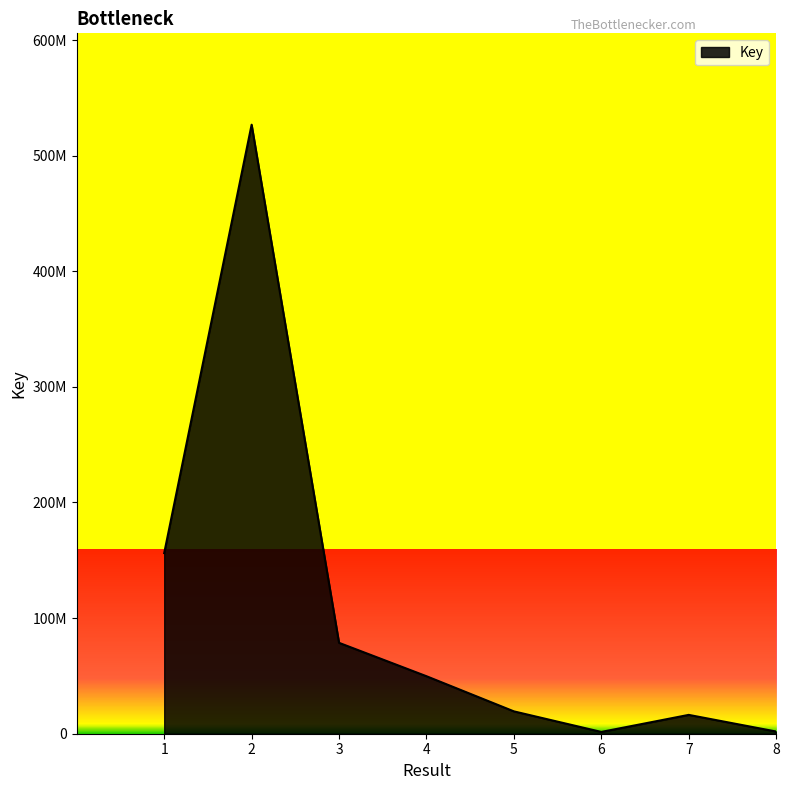

At which label is the value closest to 264168913?

1